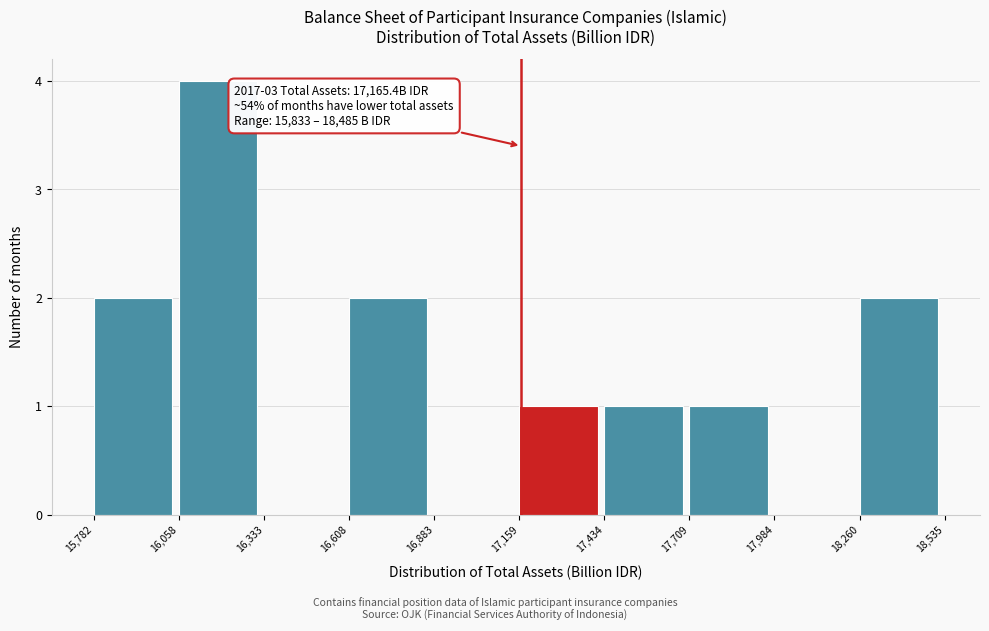

Over which range of the x-axis is the bar tallest?

16,058 to 16,333